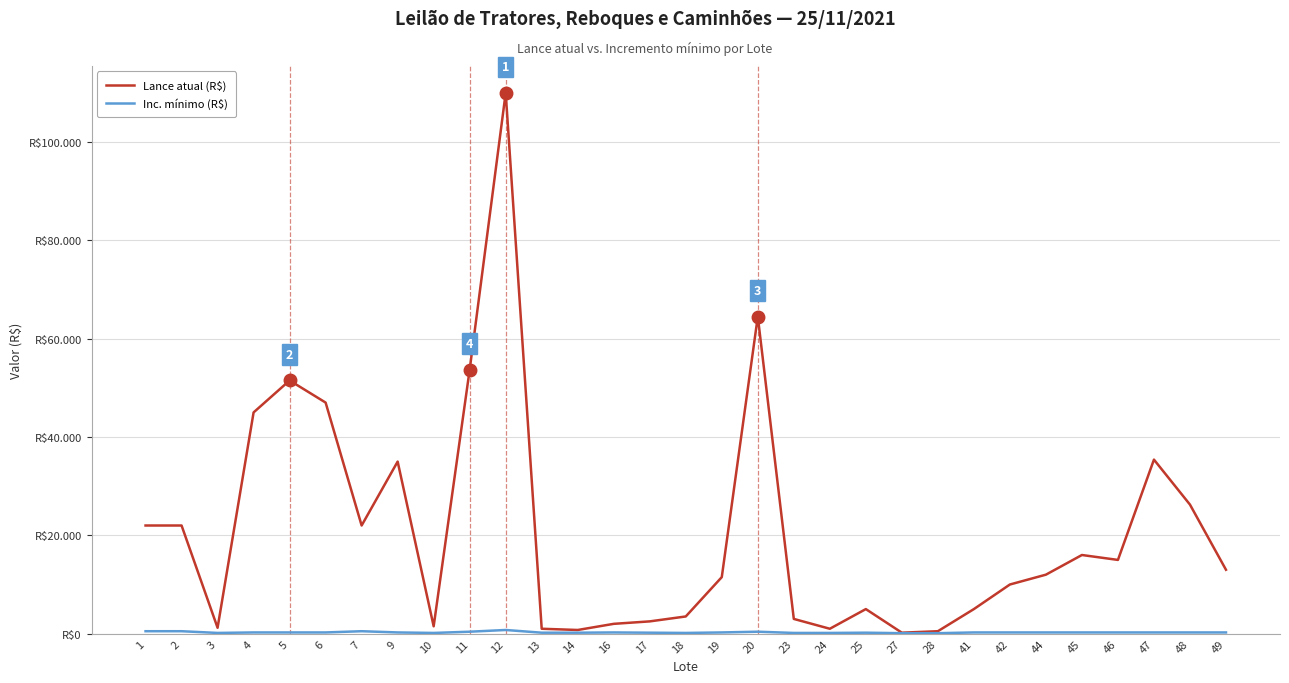

Rank the series by their average value, from lowest to highest.

Inc. mínimo (R$), Lance atual (R$)